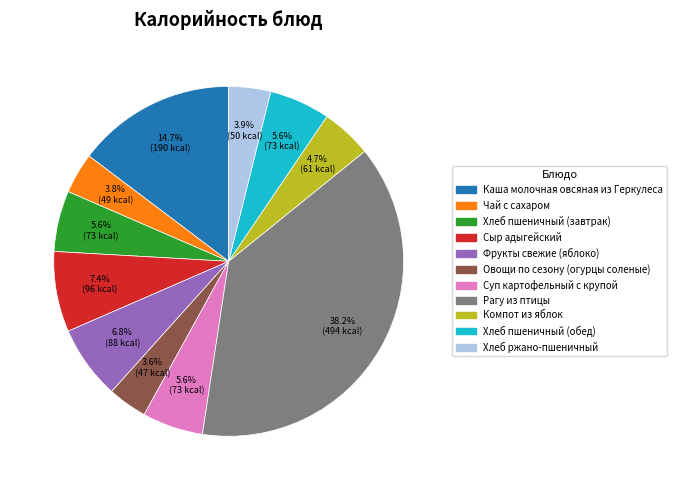

Which category has the biggest portion of the pie?

Рагу из птицы